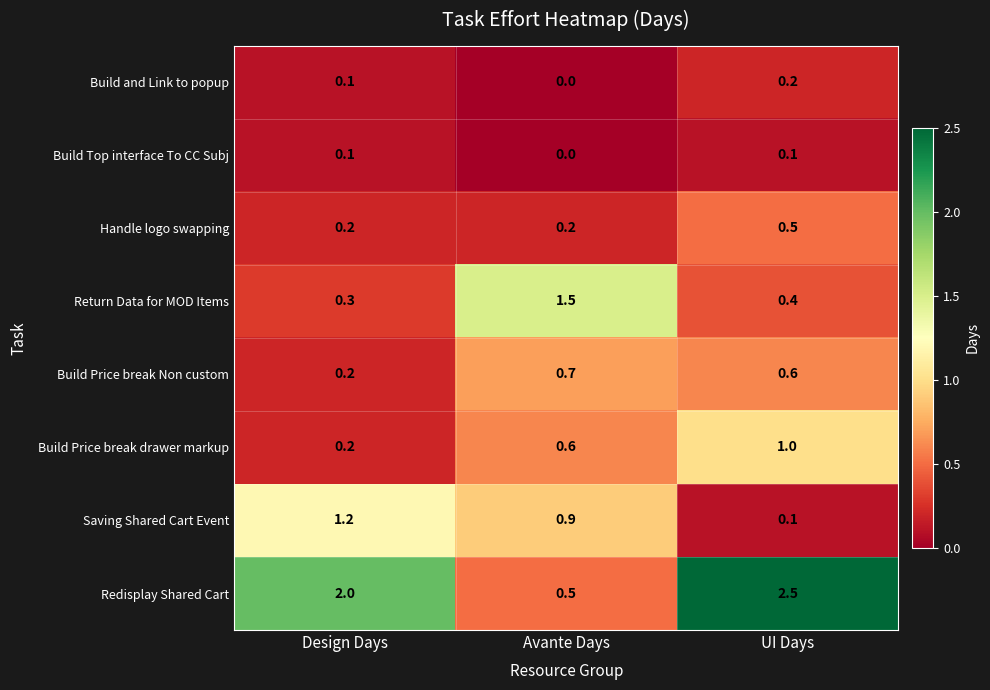

Reading left to right, what are all the values shown in this chart?

Build and Link to popup: 0.1	0.0	0.2
Build Top interface To CC Subj: 0.1	0.0	0.1
Handle logo swapping: 0.2	0.2	0.5
Return Data for MOD Items: 0.3	1.5	0.4
Build Price break Non custom: 0.2	0.7	0.6
Build Price break drawer markup: 0.2	0.6	1.0
Saving Shared Cart Event: 1.2	0.9	0.1
Redisplay Shared Cart: 2.0	0.5	2.5